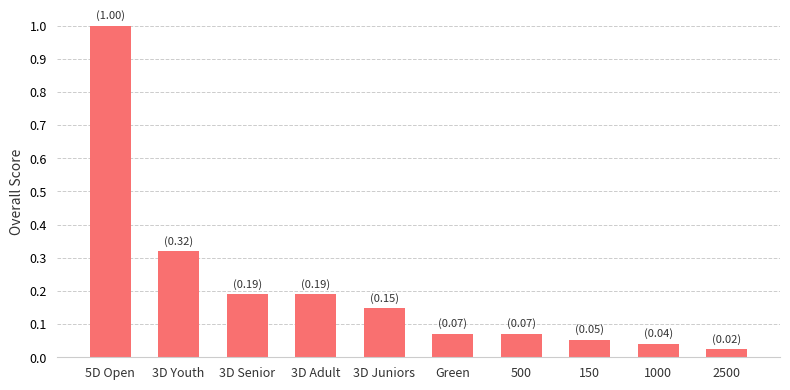

What is the difference between the maximum and minimum values?

1.0